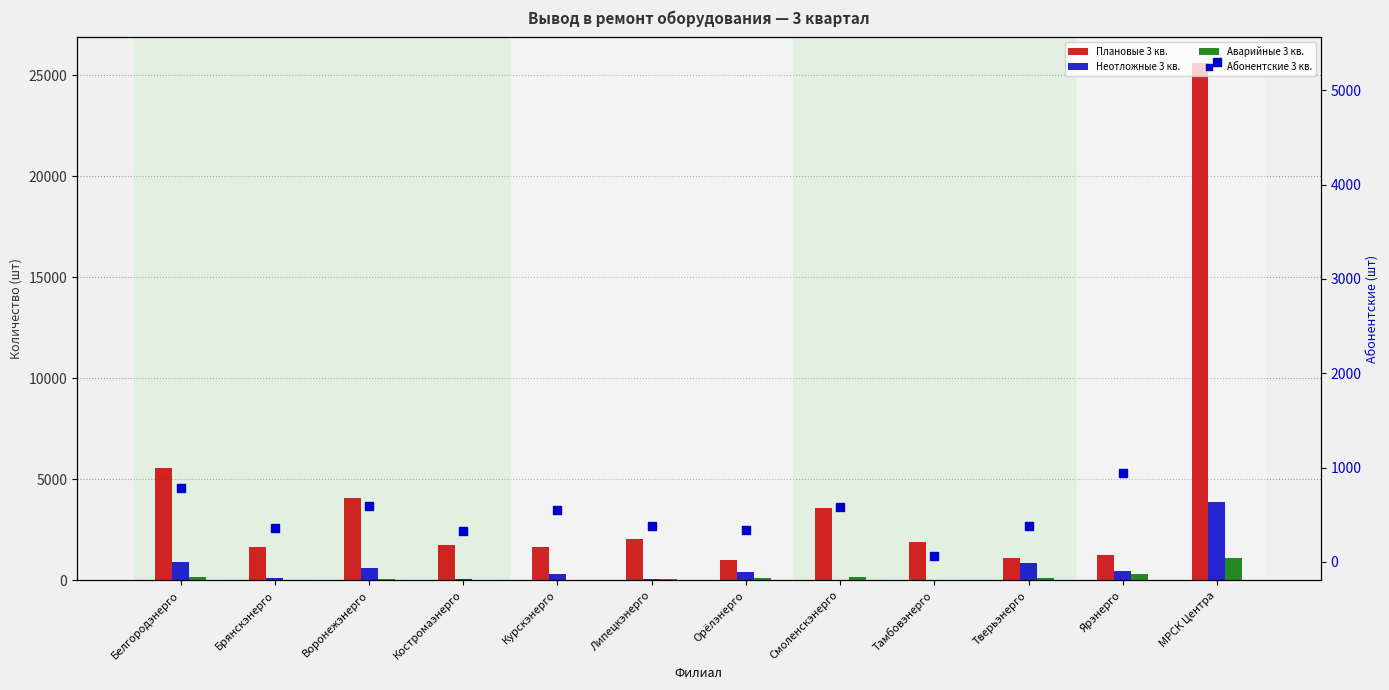

Which series contains the lowest Y value?

Аварийные 3 кв.